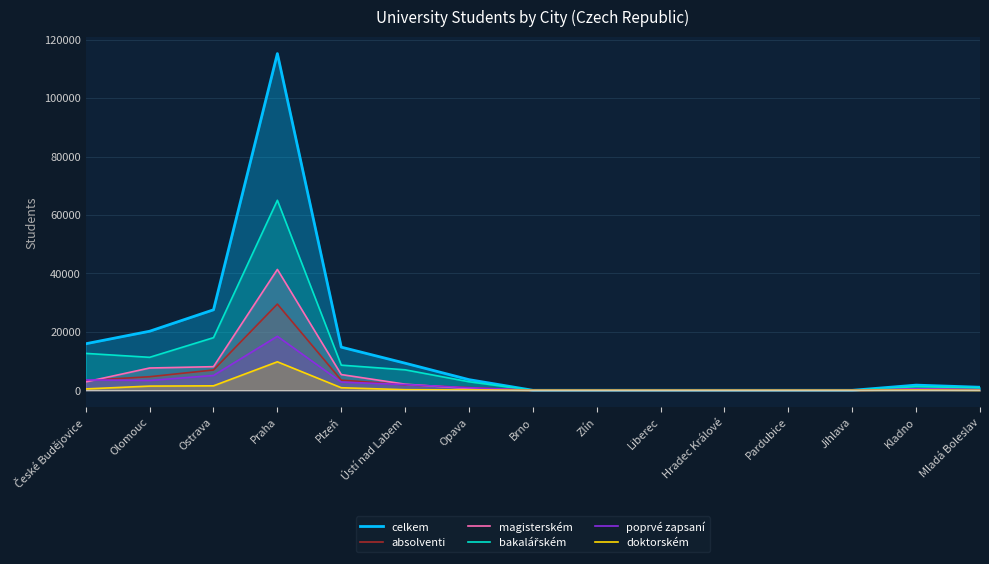

What position from the right is Kladno?

2